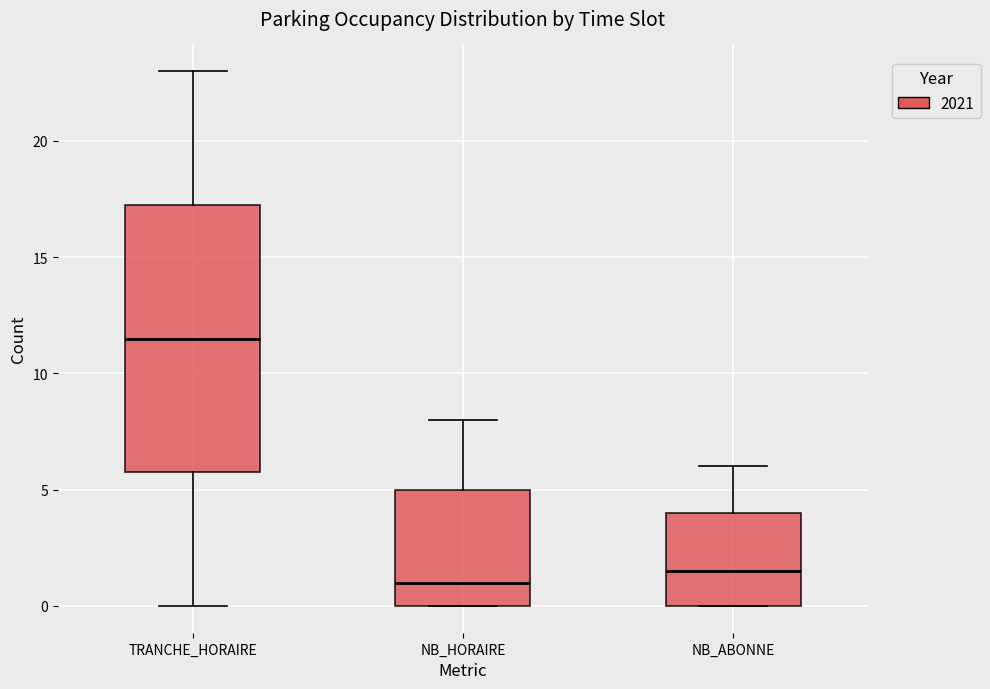

Which box has the highest median line?

TRANCHE_HORAIRE